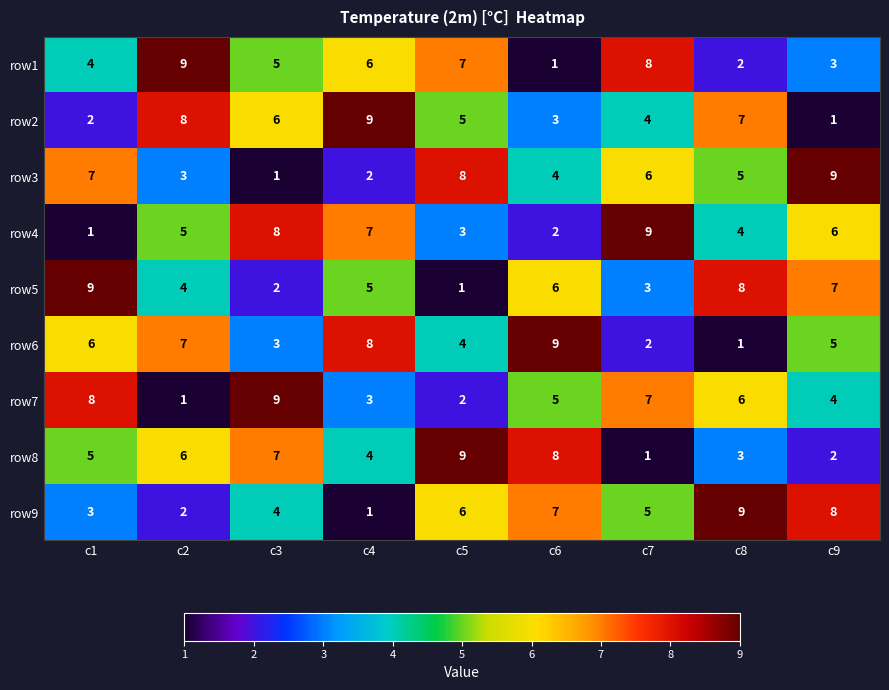

Between c5 and c9, which series saw the biggest shift?

row8